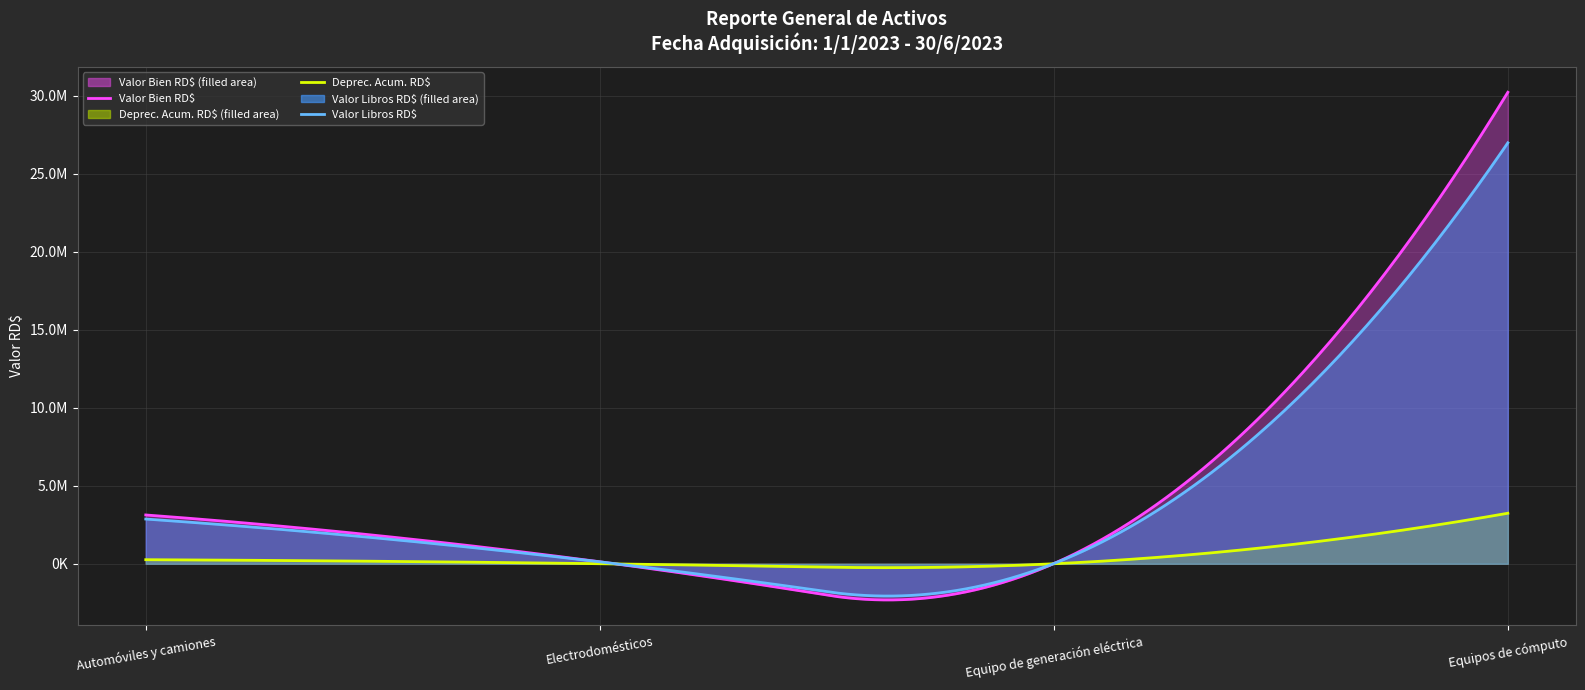

List the series in order of their peak value, lowest first.

Deprec. Acum. RD$, Valor Libros RD$, Valor Bien RD$